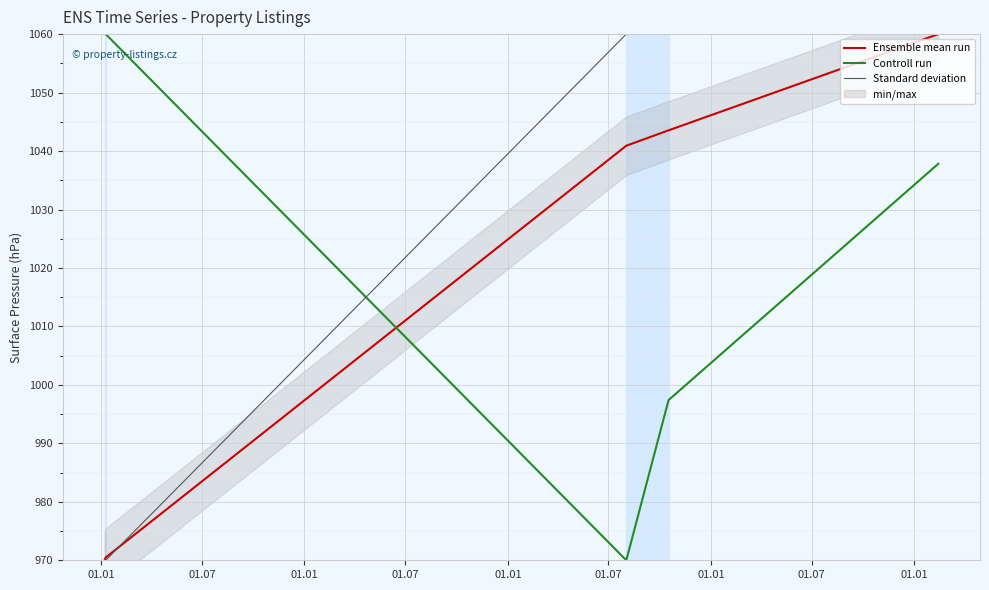

Does the chart display data point markers on the line(s)?

No